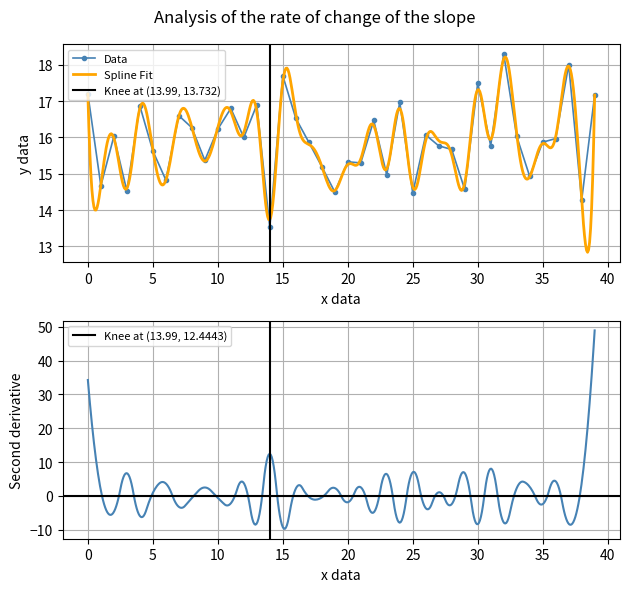

Which category has the lowest value across all series?

14